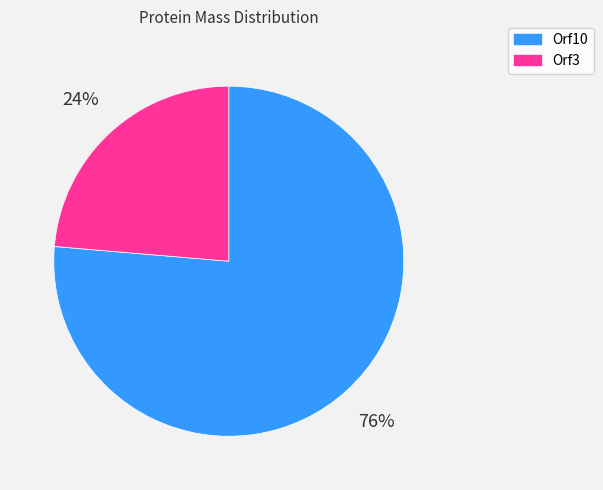

To the nearest percent, what is the combined percentage of Orf10 and Orf3?

100%